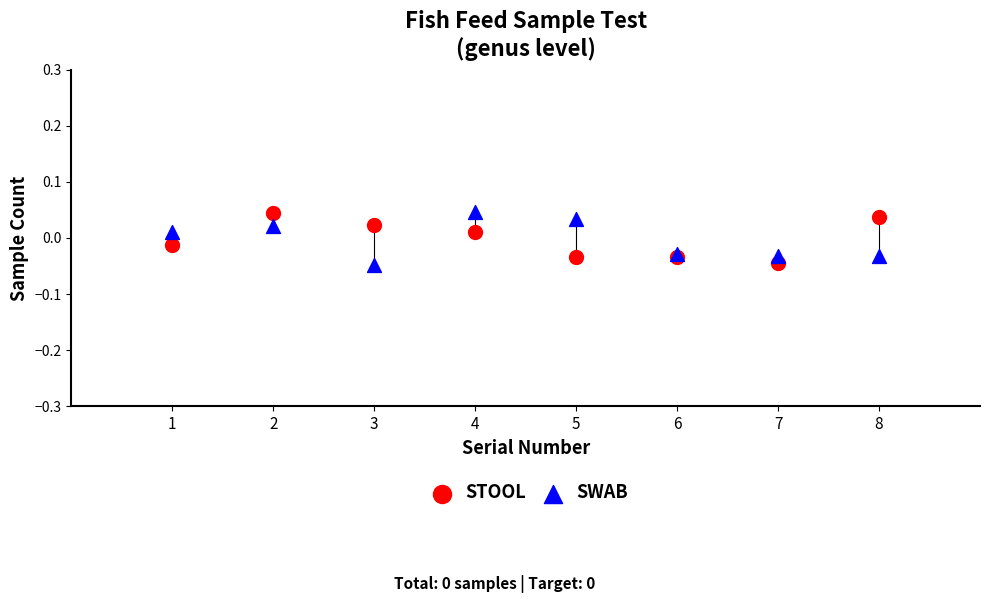

What is the X range (max minus min) for the scatter plot?

7.0